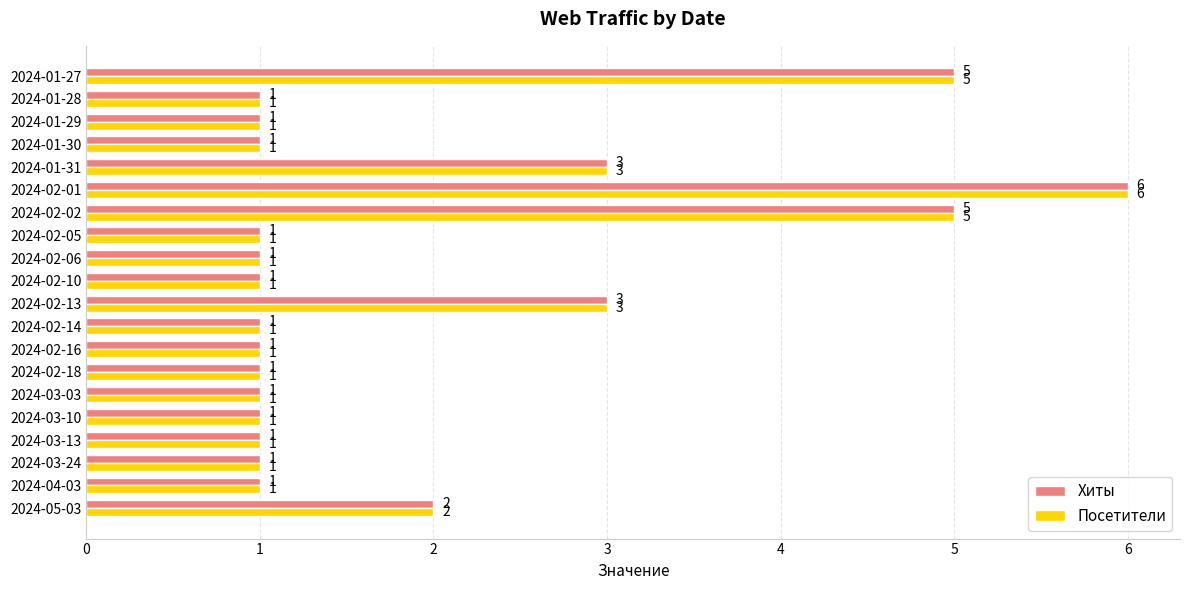

Is it true that Посетители equals 8 at 2024-02-01?

False